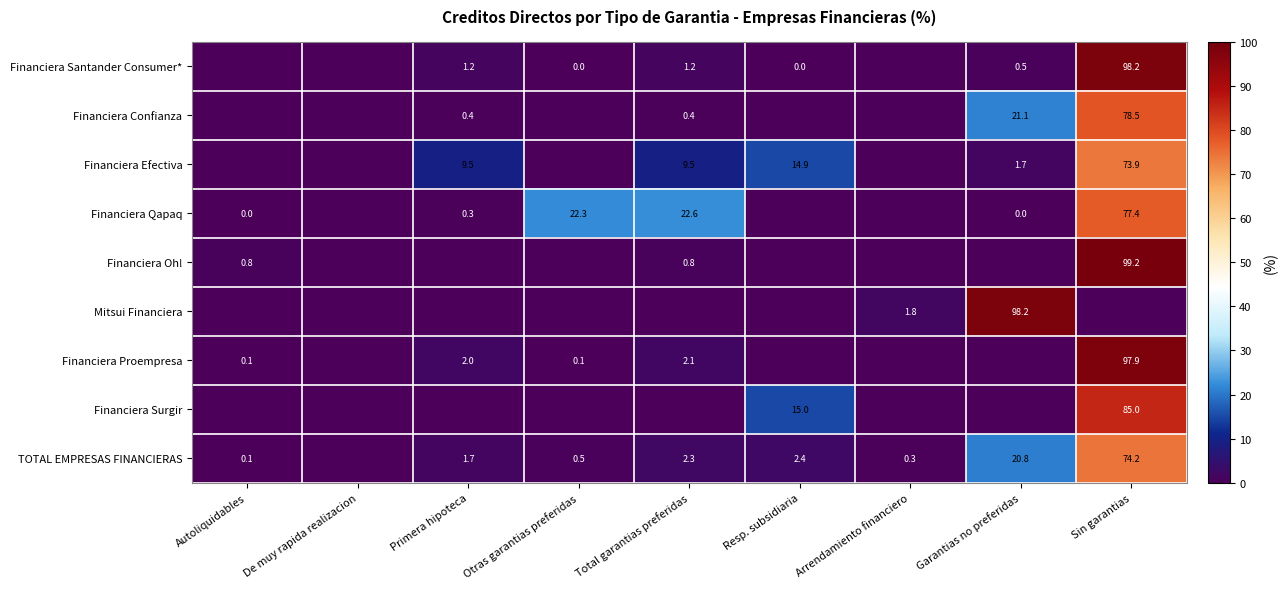

The Financiera Oh! series shows 99.2 at Sin garantias. True or false?

True